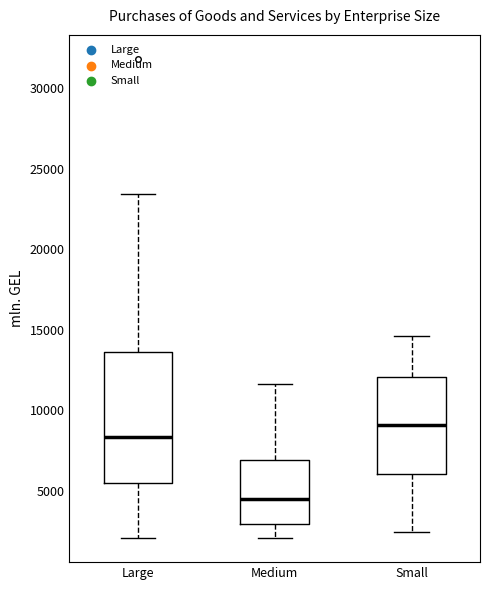

Reading left to right, read every box against the y-axis: the position of its median line, the range the box covers, and the ends of its whiskers. The values are not printed on the chart, so give them approximately, as read against the axis.

Large: median 8500, box 5500 to 13500, whiskers 2000 to 23500
Medium: median 4500, box 3000 to 7000, whiskers 2000 to 11500
Small: median 9000, box 6000 to 12000, whiskers 2500 to 14500